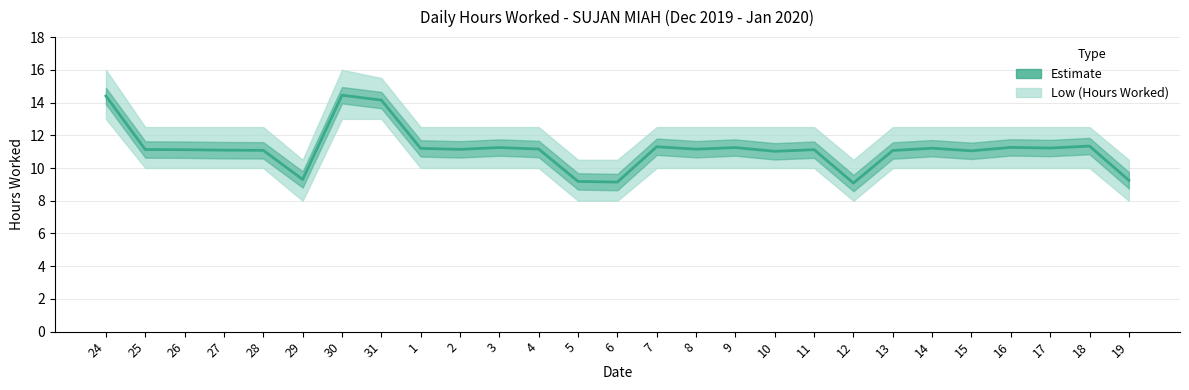

How many data points does each series have?

27